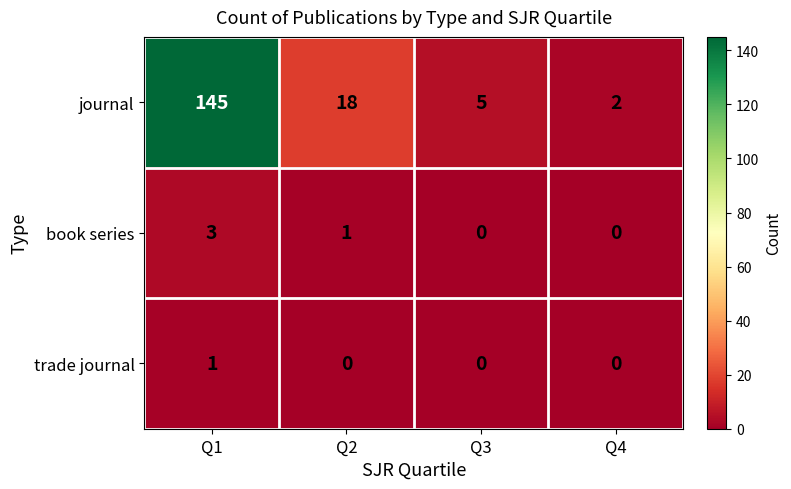

True or false: book series has a value of 0 at Q4.

True